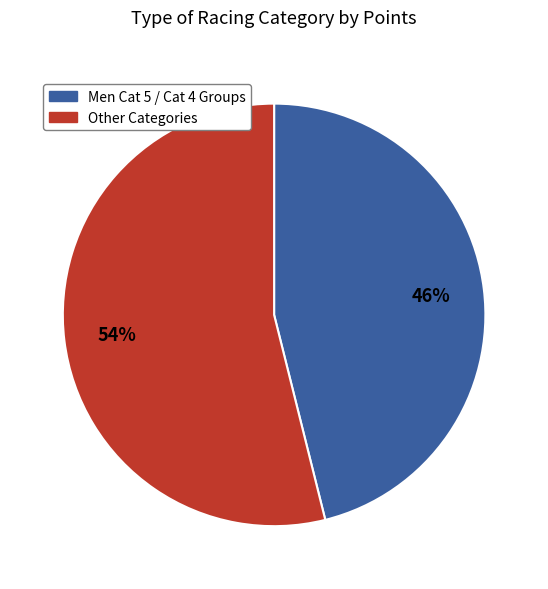

To the nearest percent, what is the average slice percentage?

50%